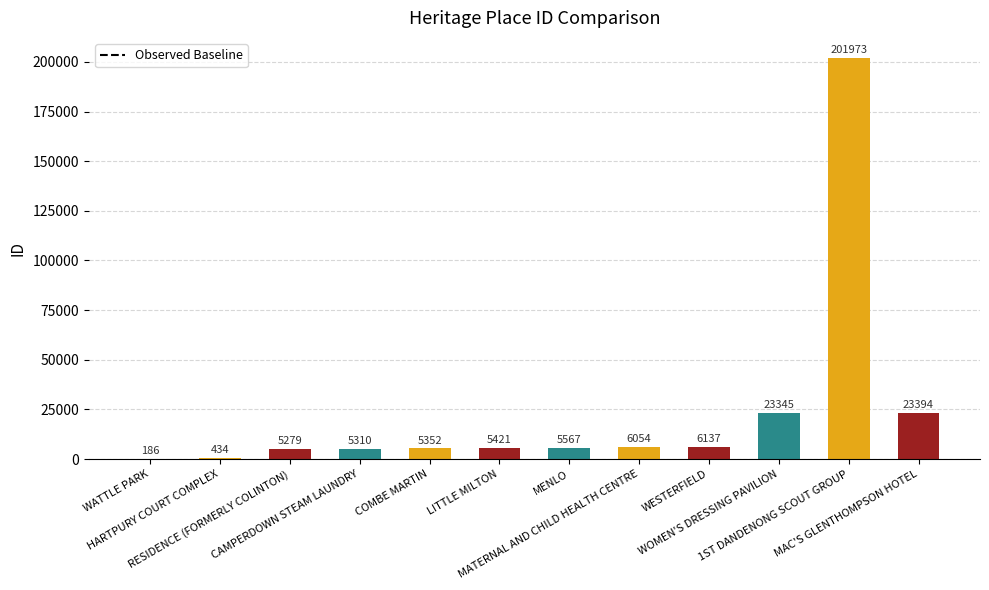

What is the maximum value shown in the chart?

201973